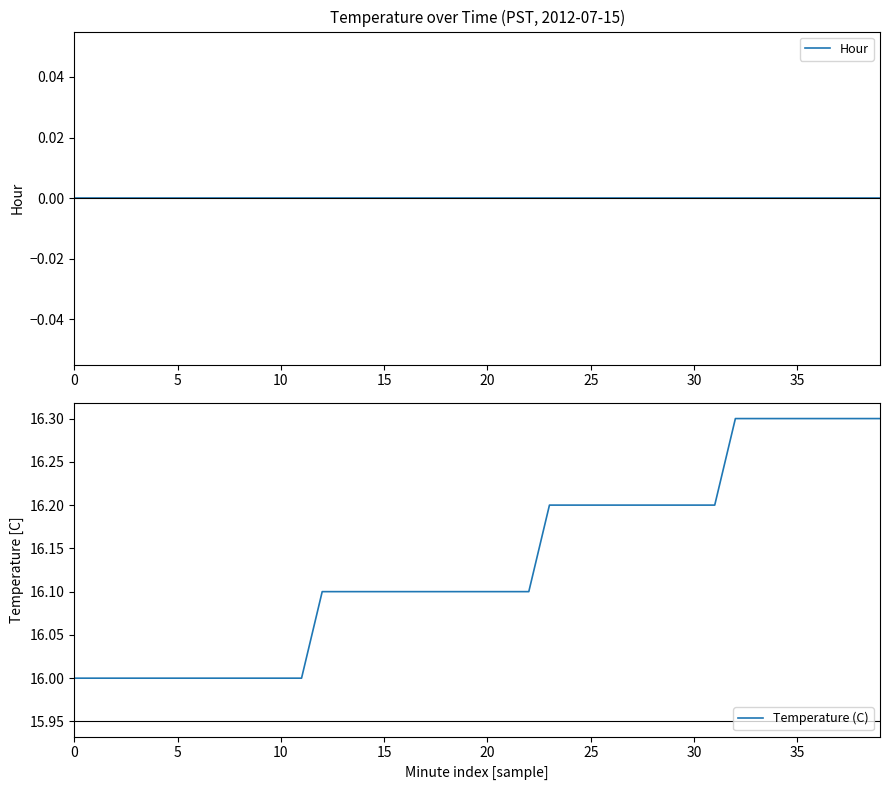

Is it true that Temperature (C) equals 16.2 at 30?

True